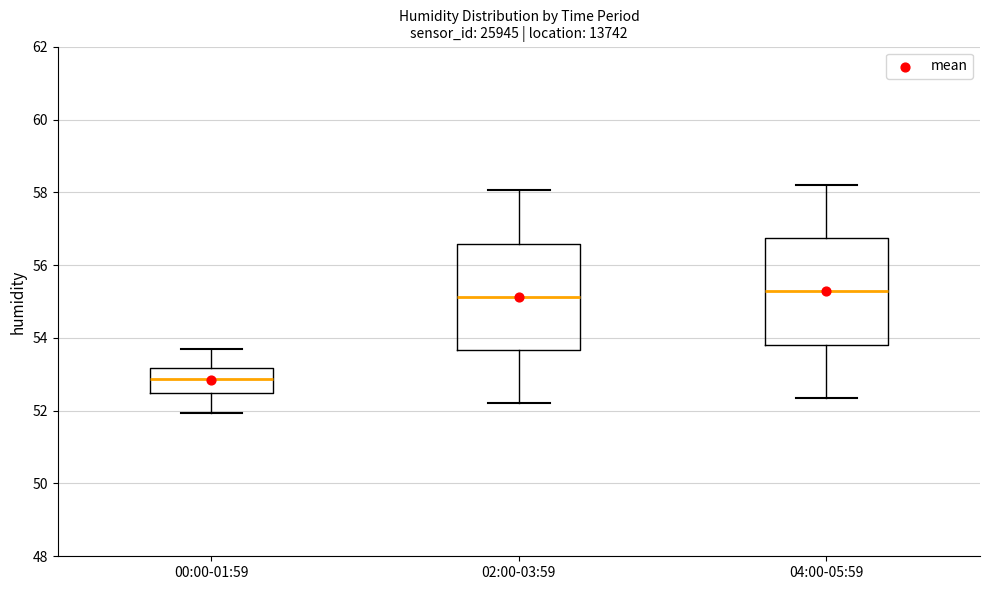

Reading left to right, read every box against the y-axis: the position of its median line, the range the box covers, and the ends of its whiskers. The values are not printed on the chart, so give them approximately, as read against the axis.

00:00-01:59: median 52.8, box 52.4 to 53.2, whiskers 52.0 to 53.6
02:00-03:59: median 55.2, box 53.6 to 56.6, whiskers 52.2 to 58.0
04:00-05:59: median 55.2, box 53.8 to 56.8, whiskers 52.4 to 58.2